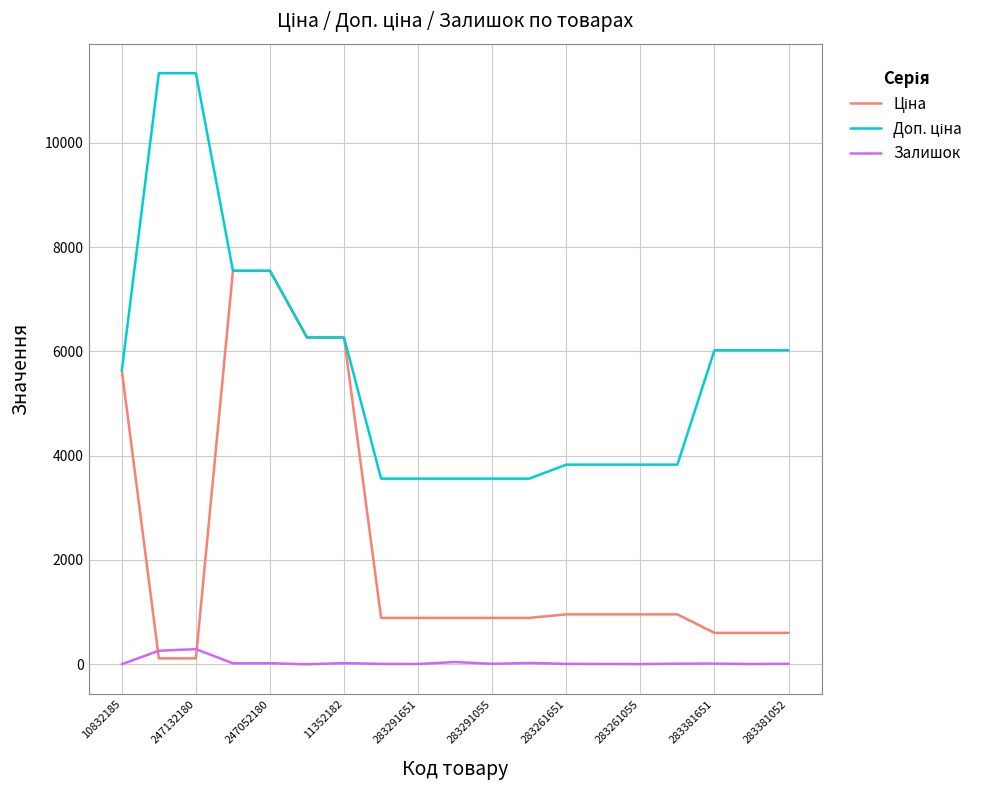

What is the maximum value shown in the chart?

11334.0